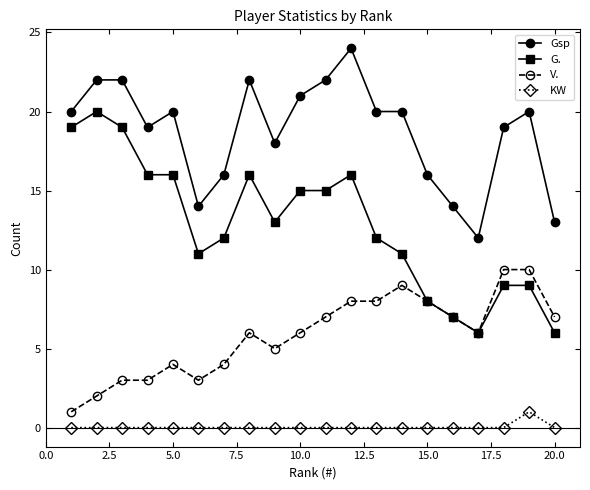

At how many categories does at least one series exceed 6?

20